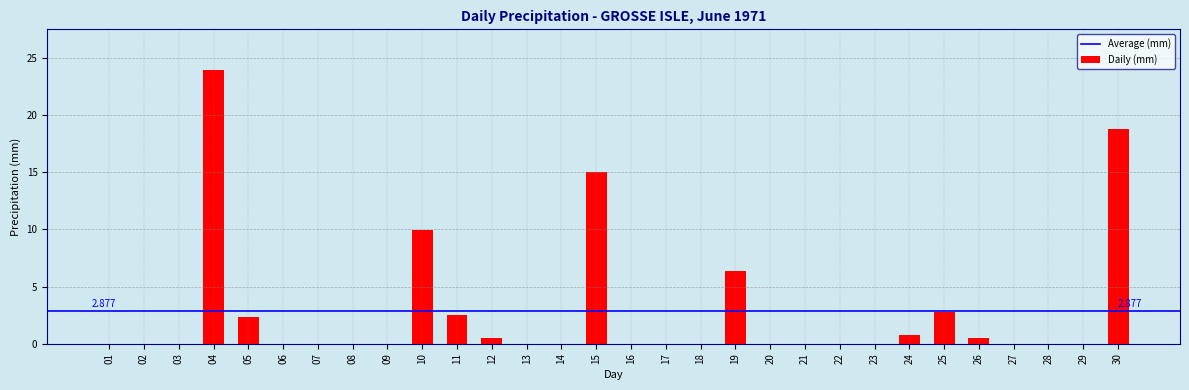

True or false: the data shows -15.2 at 09.

False